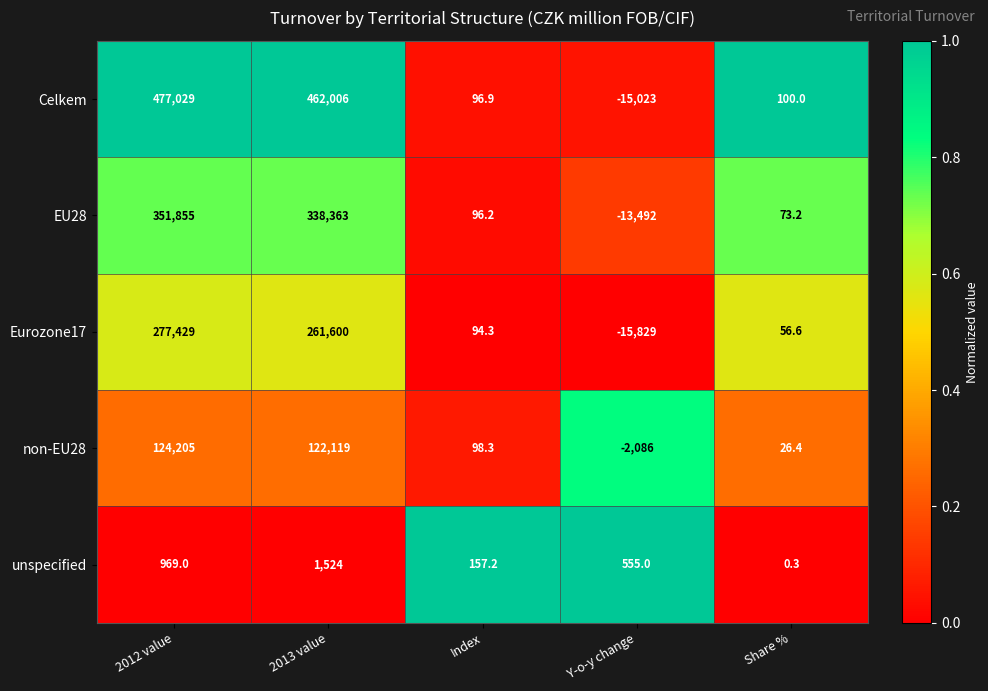

At which label is Eurozone17 closest to 130800?

Index